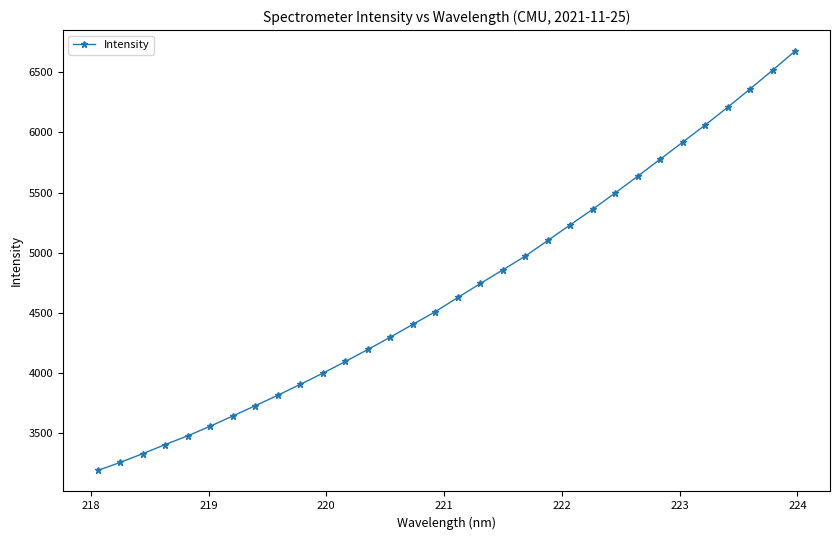

What is the sum of all values?

150381.8